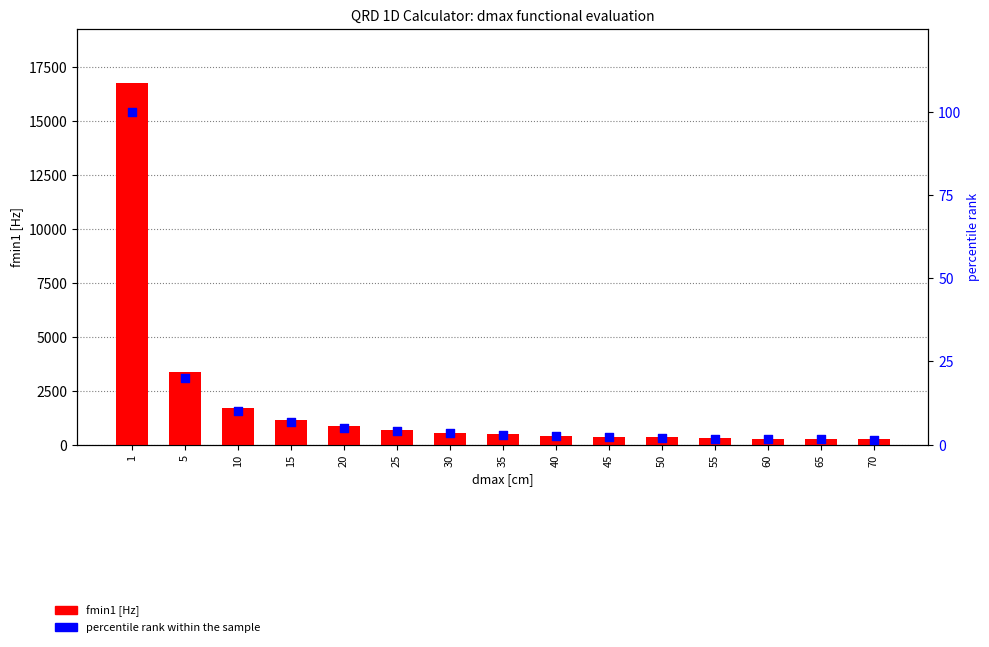

What is the total value across all series at 60?

280.6